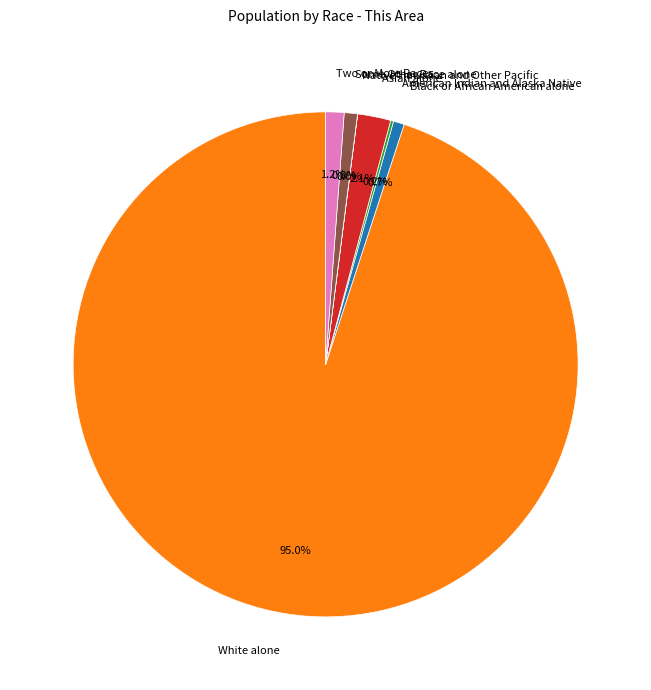

Which slice is the largest?

White alone